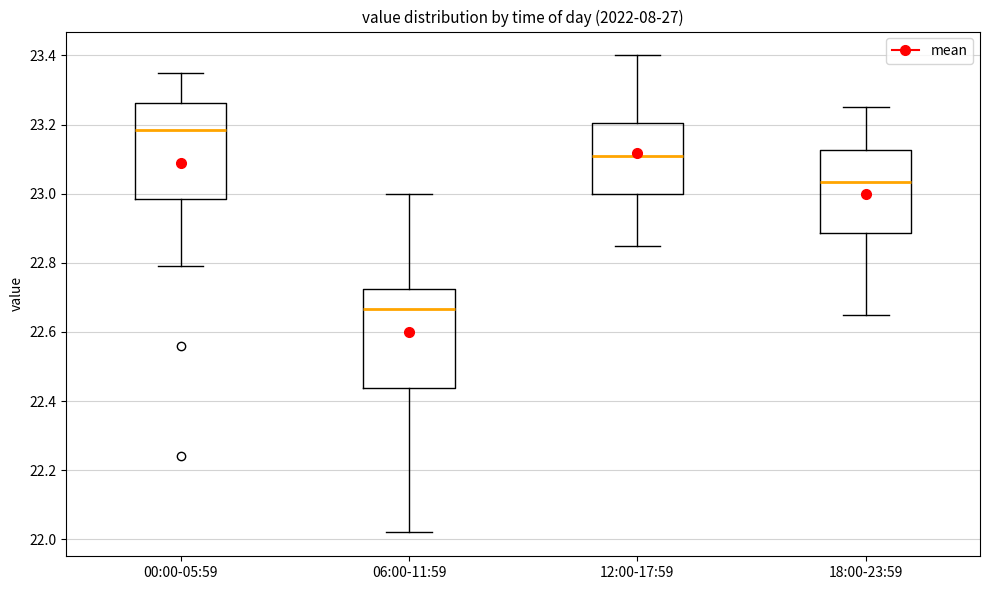

Which box's median line is the lowest?

06:00-11:59